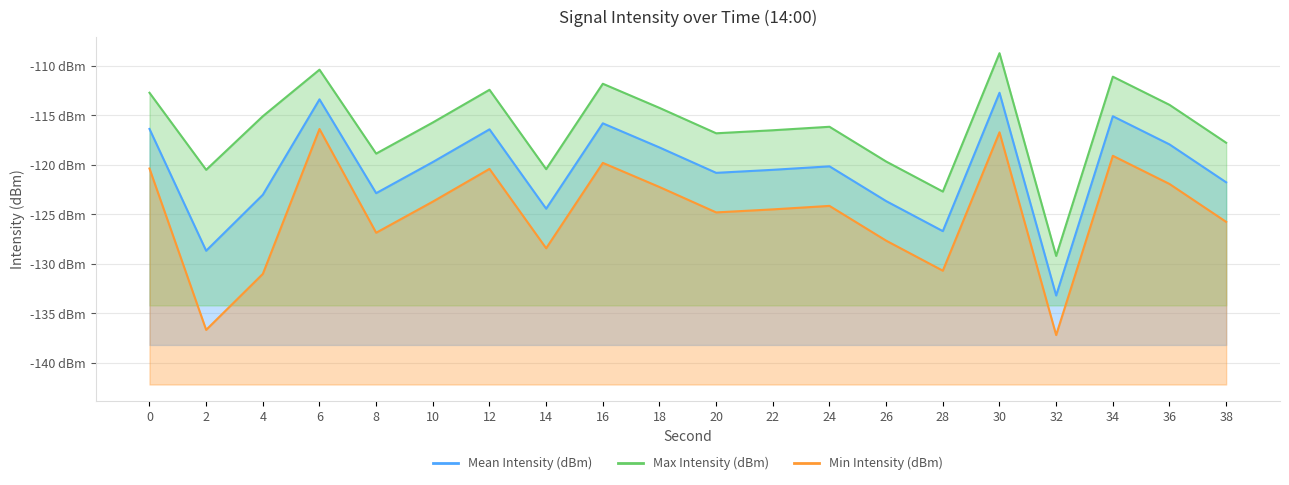

True or false: Mean Intensity (dBm) has more than 0 interior local peaks.

True